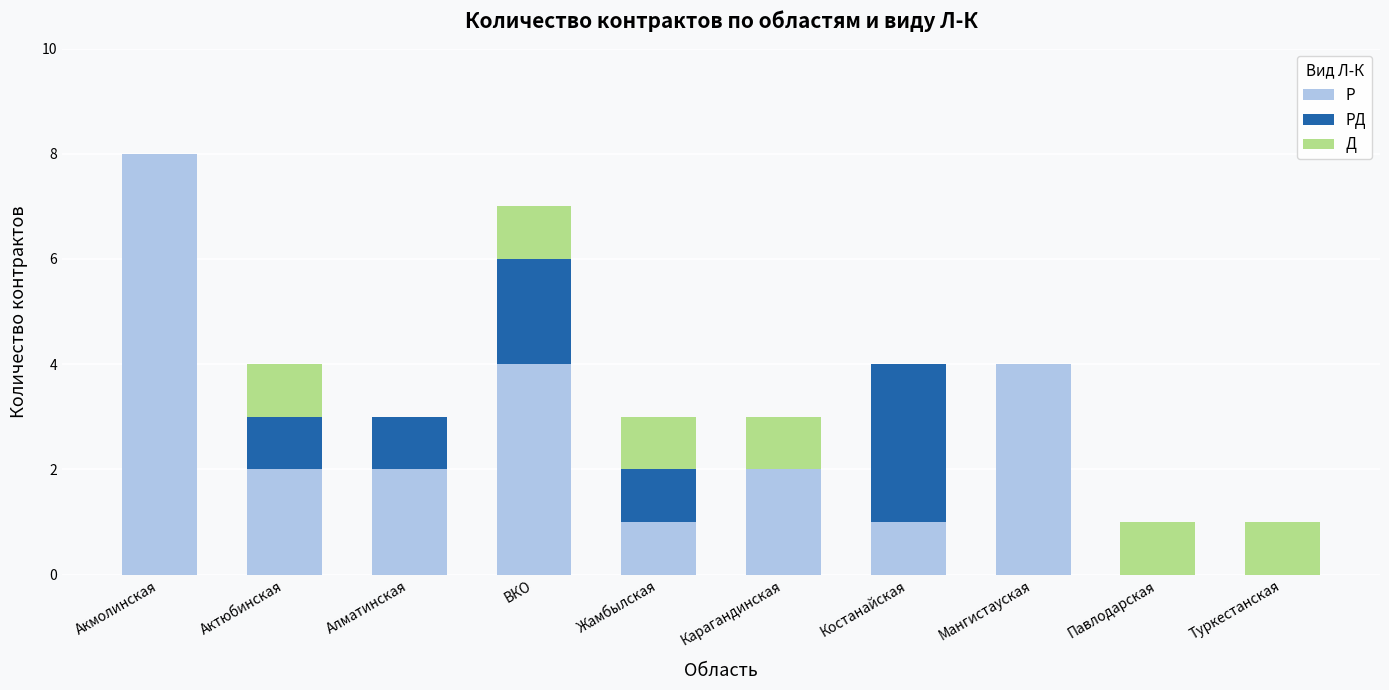

Are the bars horizontal?

No